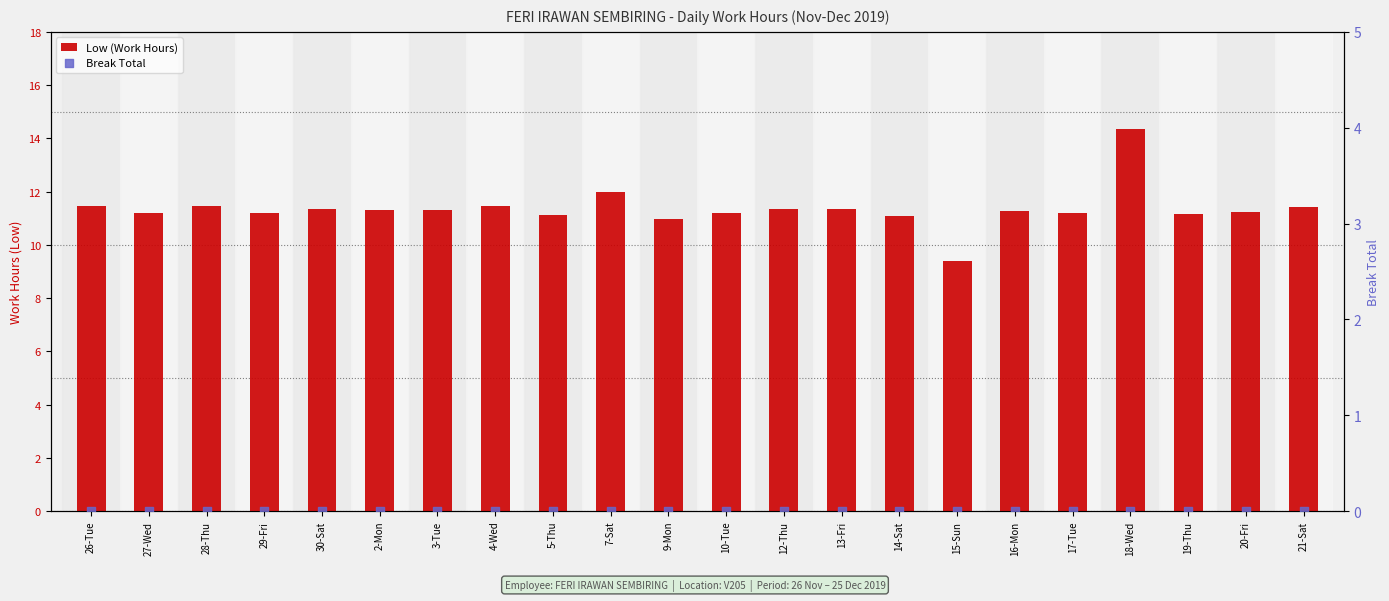

What is the total value across all series at 18-Wed?

14.3